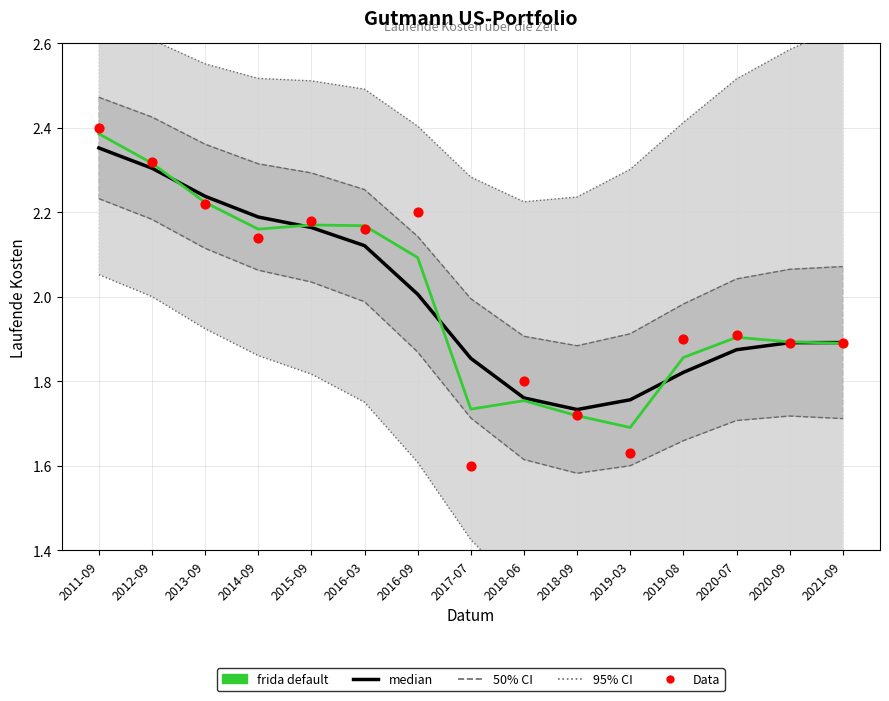

Which series has the largest total across all categories?

median